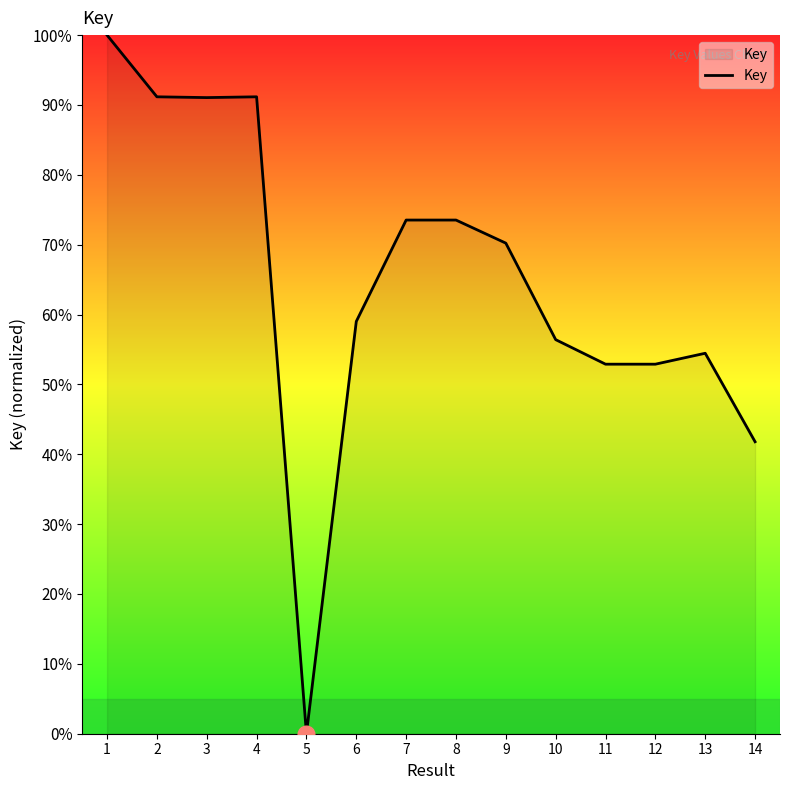

How many distinct data groups are displayed?

1